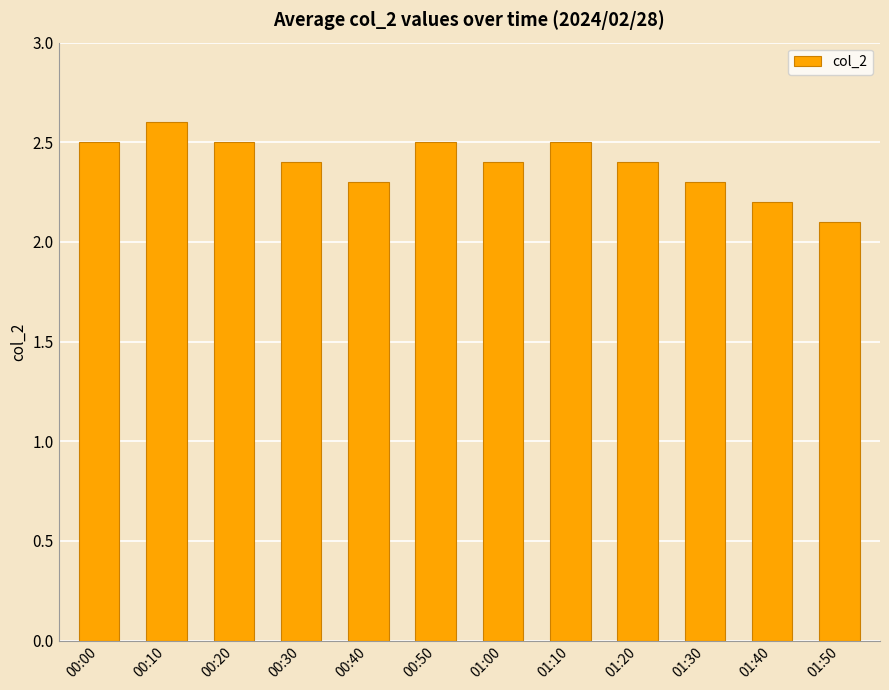

What is the label of the 8th bar from the right?

00:40